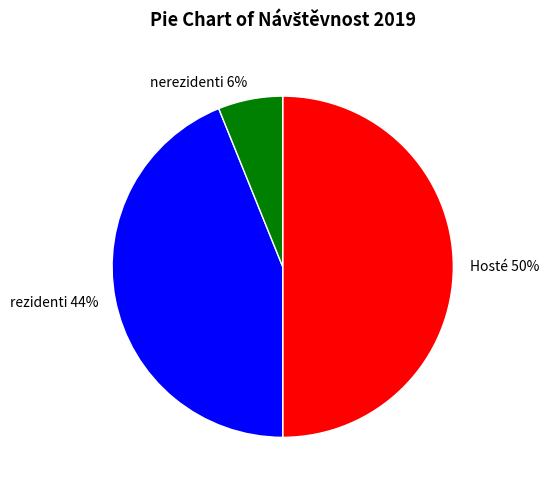

How many slices are in this pie chart?

3